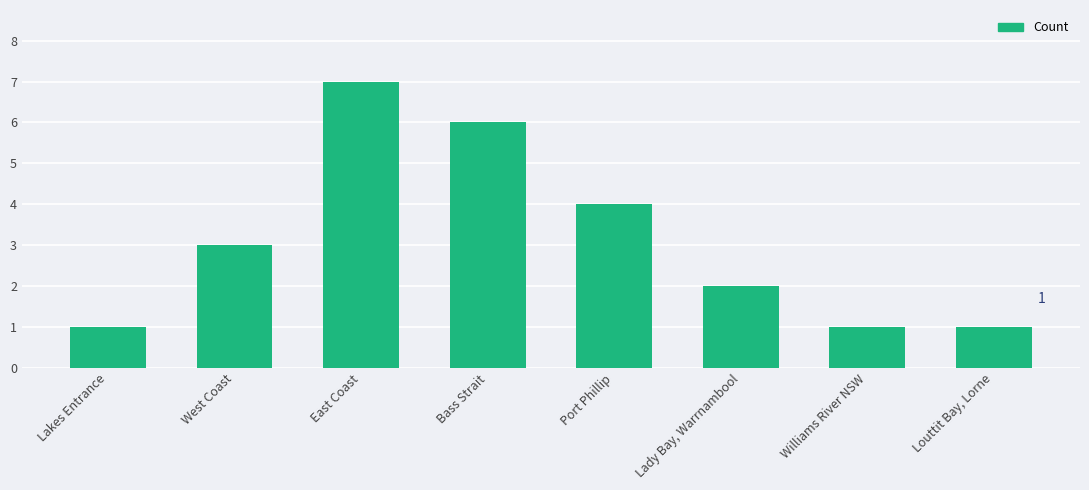

Reading left to right, extract all data points from this chart.

1	3	7	6	4	2	1	1